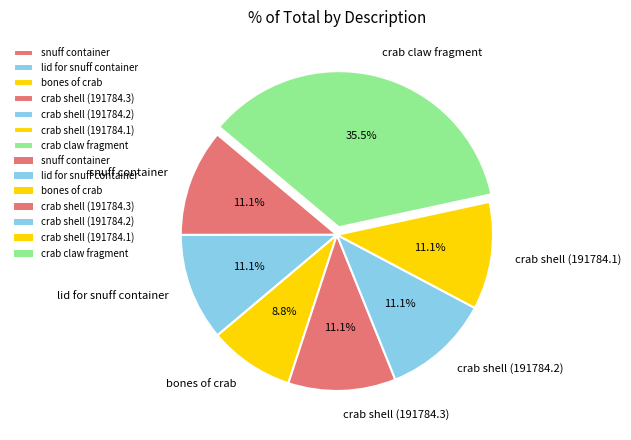

What percentage is the crab shell (191784.2) slice, to the nearest percent?

11%